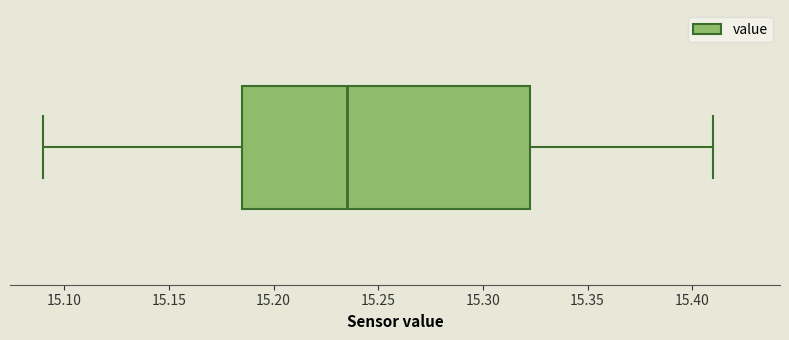

Transcribe this box plot: give where the median line is, the range the box spans, and where the two whiskers end, as read against the x-axis. The values are not printed on the chart, so give them approximately, as read against the axis.

median 15.235, box 15.185 to 15.325, whiskers 15.090 to 15.410